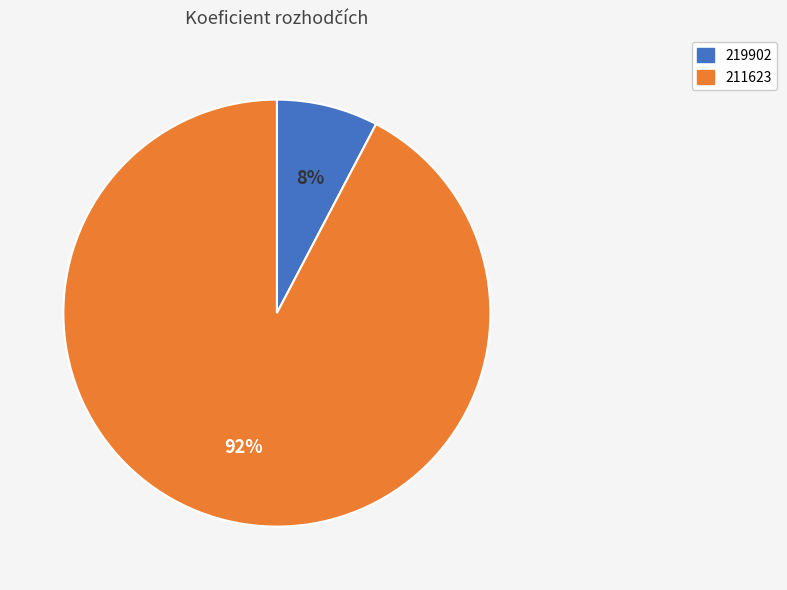

Is the sum of 211623 and 219902 greater than half?

Yes